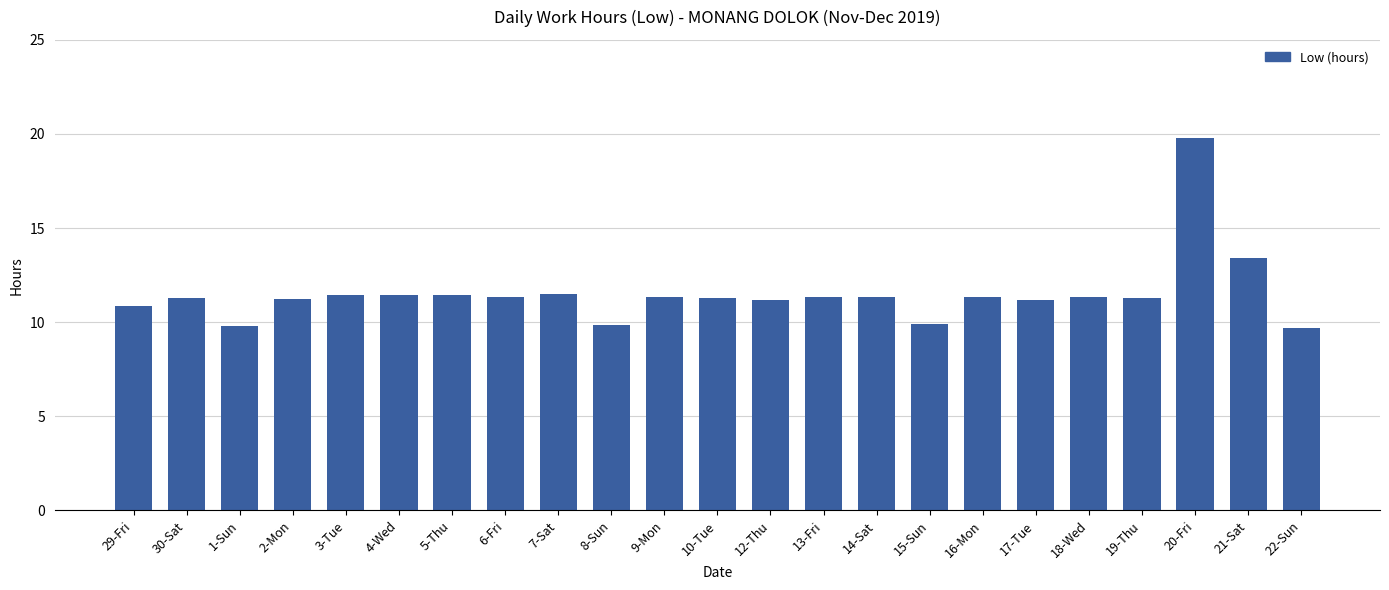

How many distinct data groups are displayed?

1